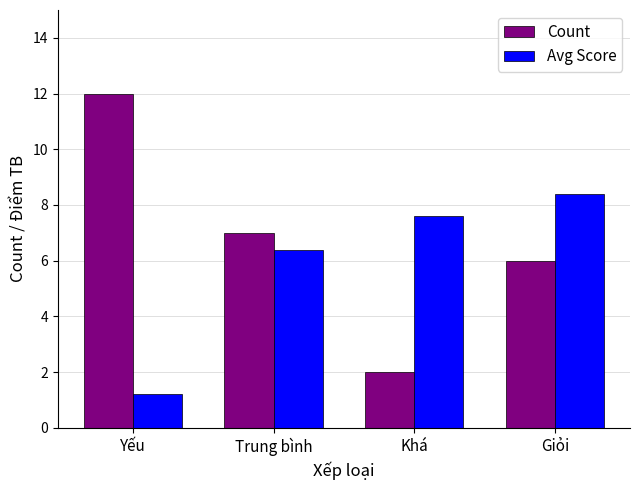

Read the Count value at Khá.

2.0